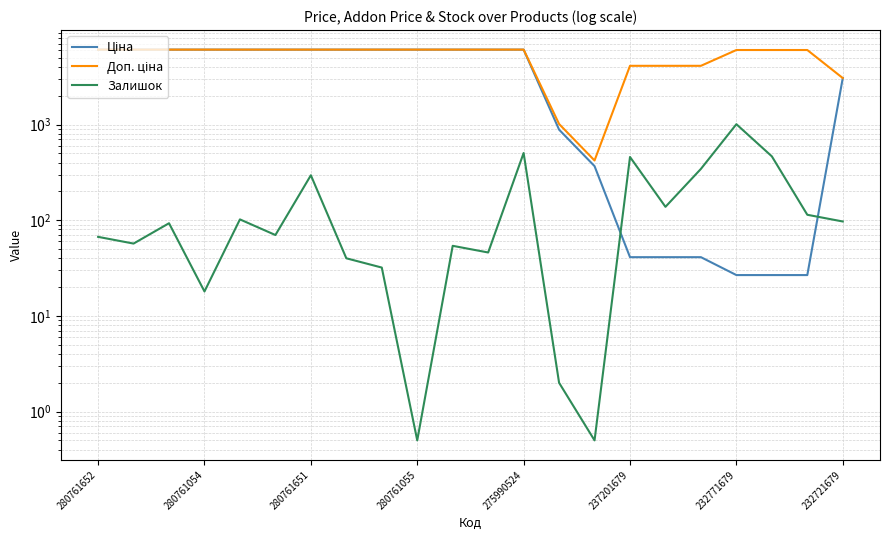

True or false: Залишок has more than 0 interior local peaks.

True